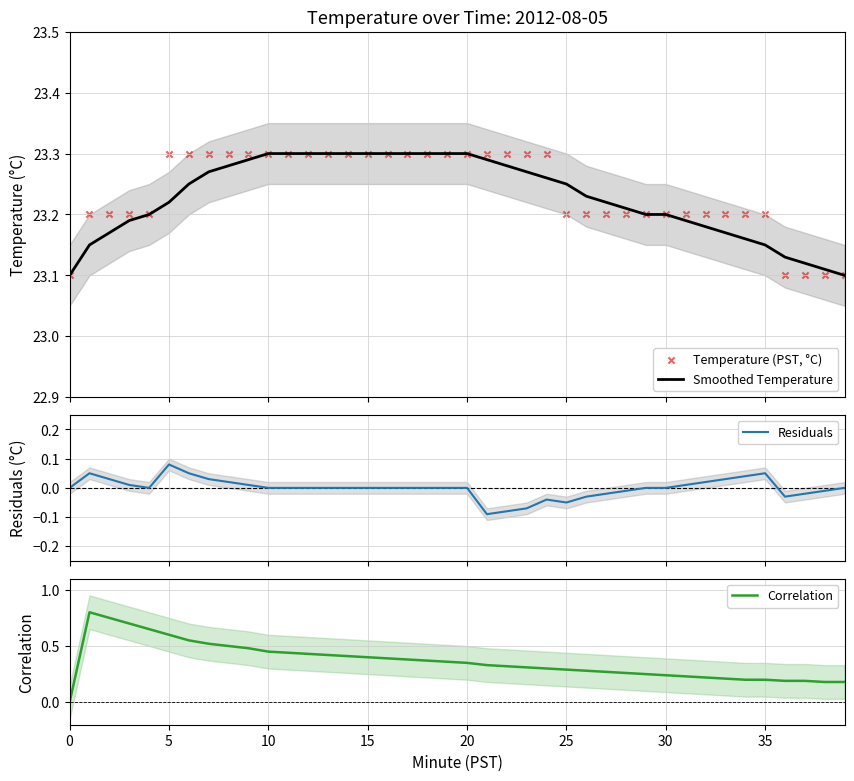

Is the value of Residuals at 33 greater than the value of Temperature (PST, °C) at 23?

No